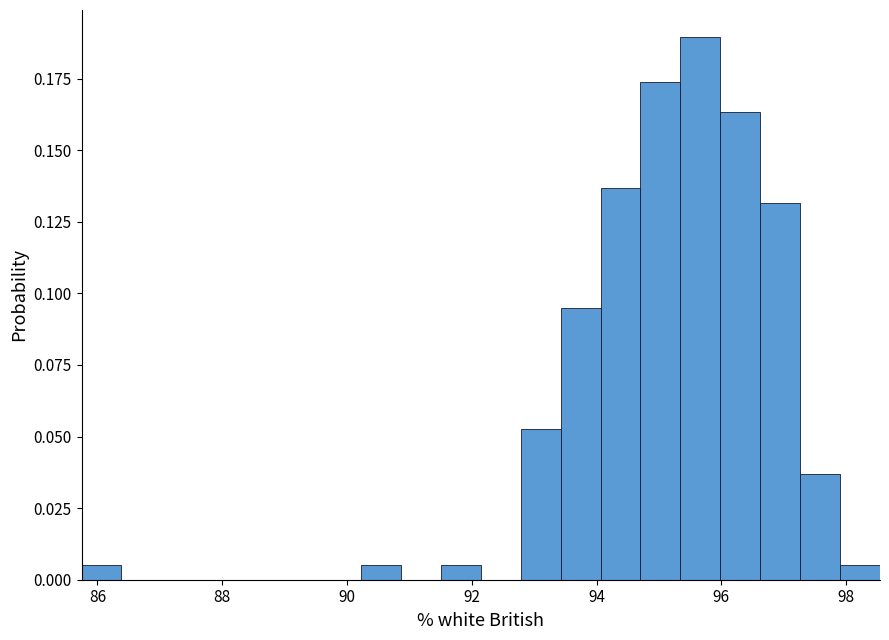

Read against the x-axis, roughly where is the centre of the tallest bar?

95.6